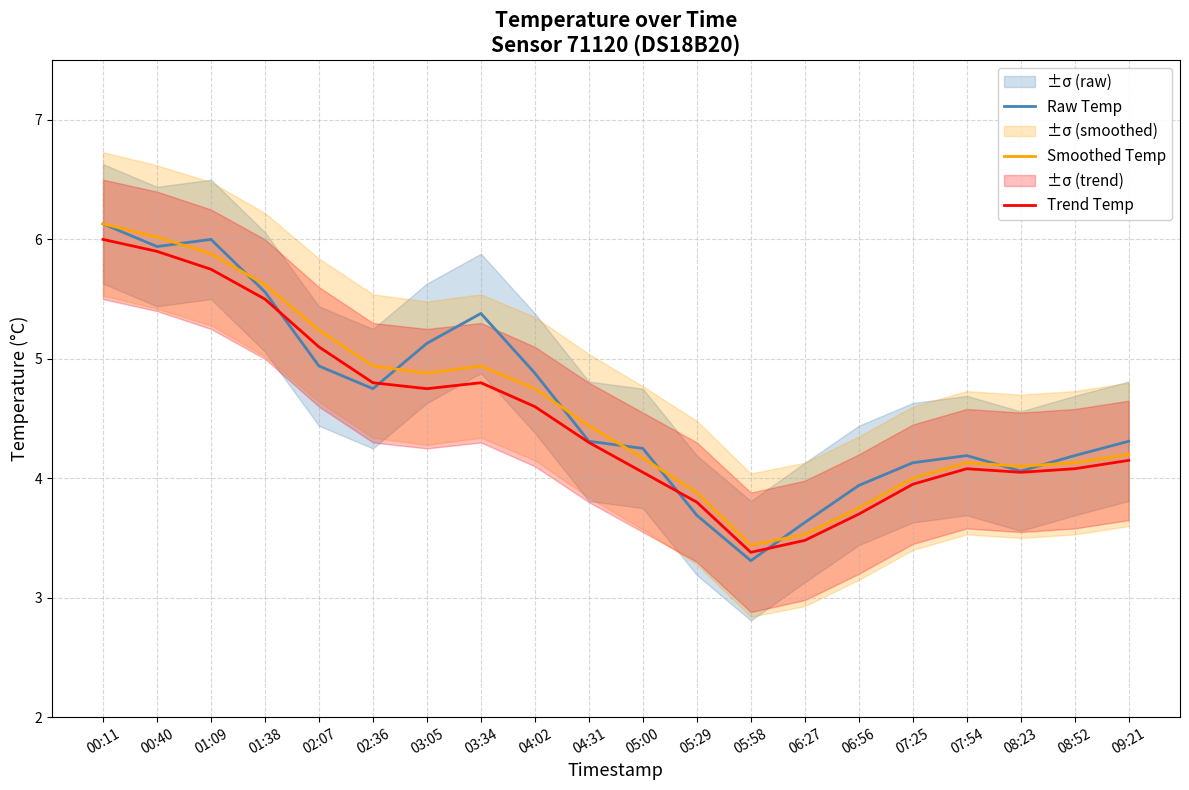

What is the label of the 20th point from the right?

00:11